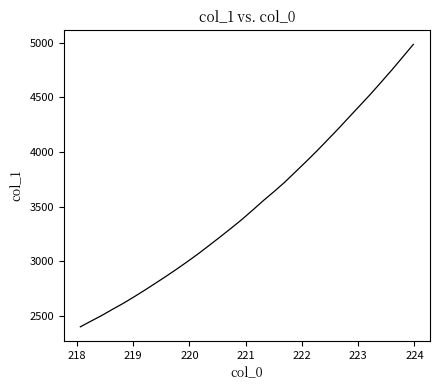

What is the sum of all values?

112605.8